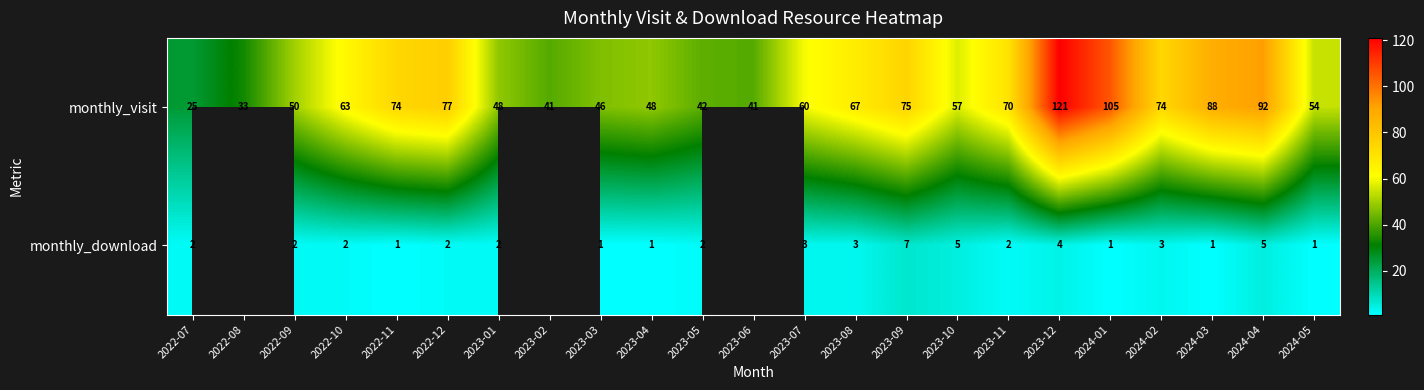

At 2023-09, list the series in order from smallest to largest.

monthly_download, monthly_visit